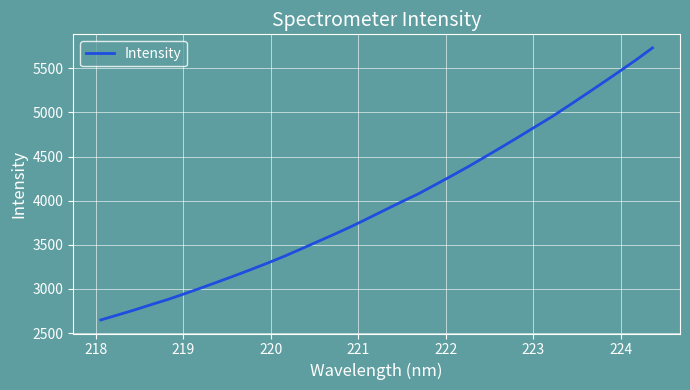

What is the greatest value displayed?

5730.0